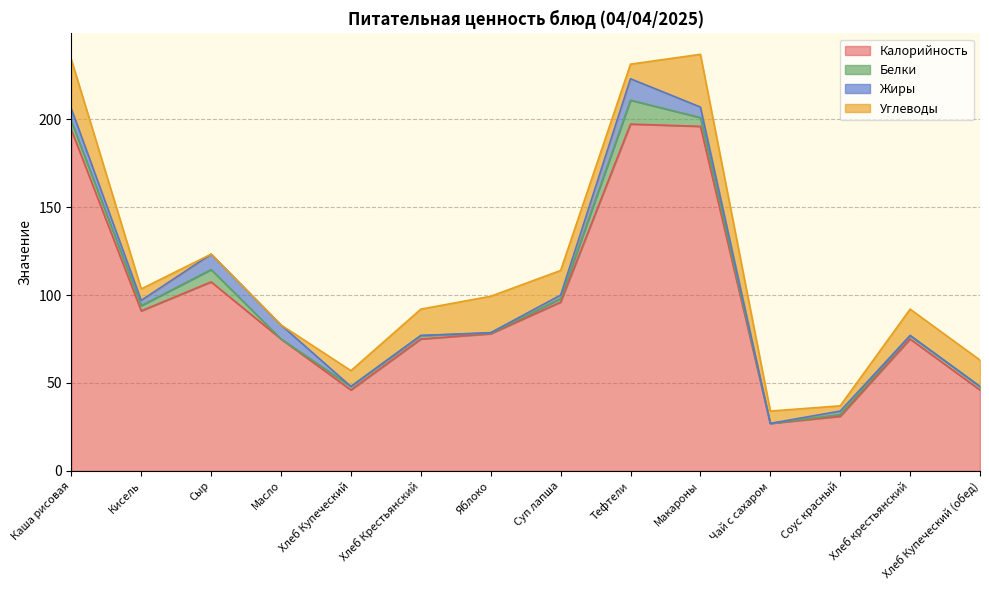

In Калорийность, how many points are higher than both neighbors (excluding endpoints)?

3